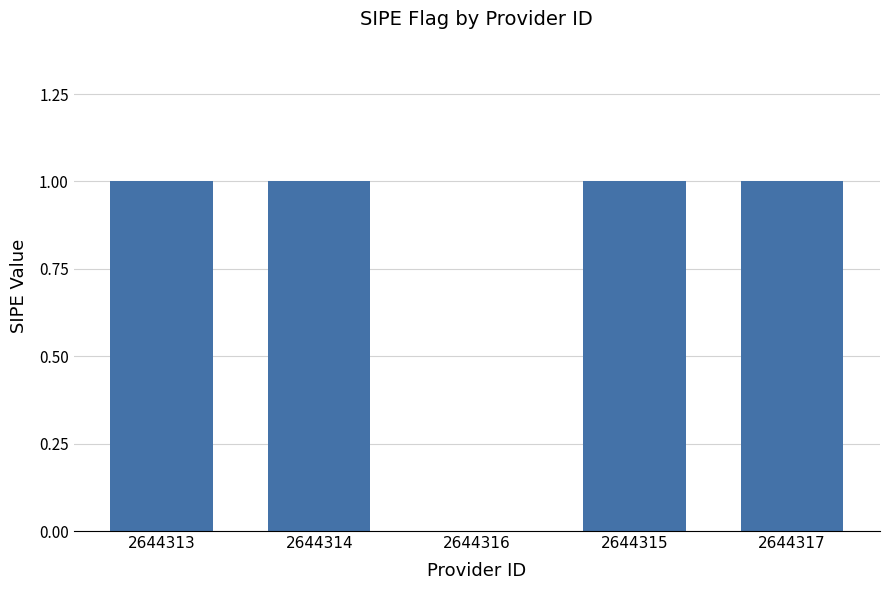

Reading left to right, list all the values displayed in this chart.

1	1	0	1	1